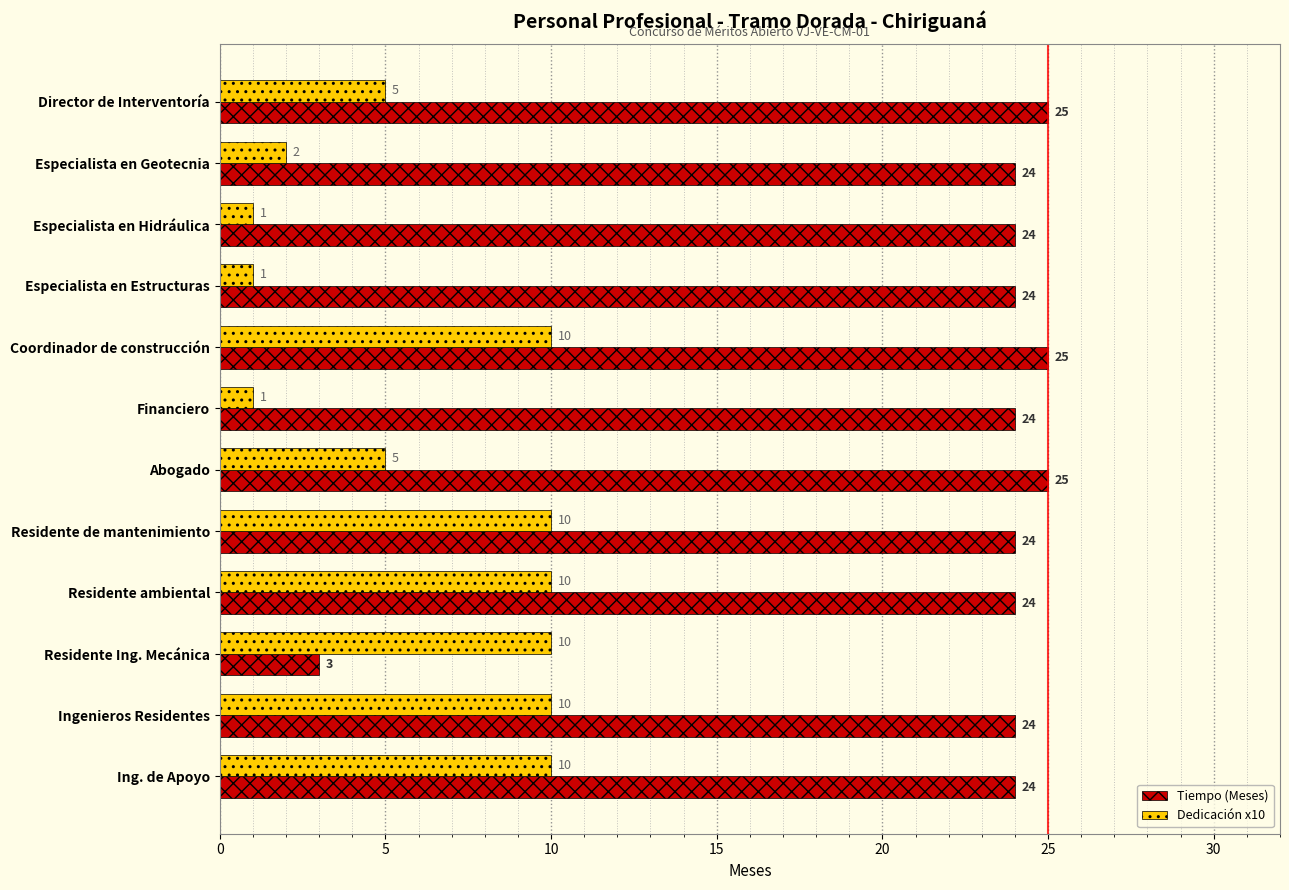

What is the sum of the Tiempo (Meses) values at Ingenieros Residentes and Abogado?

49